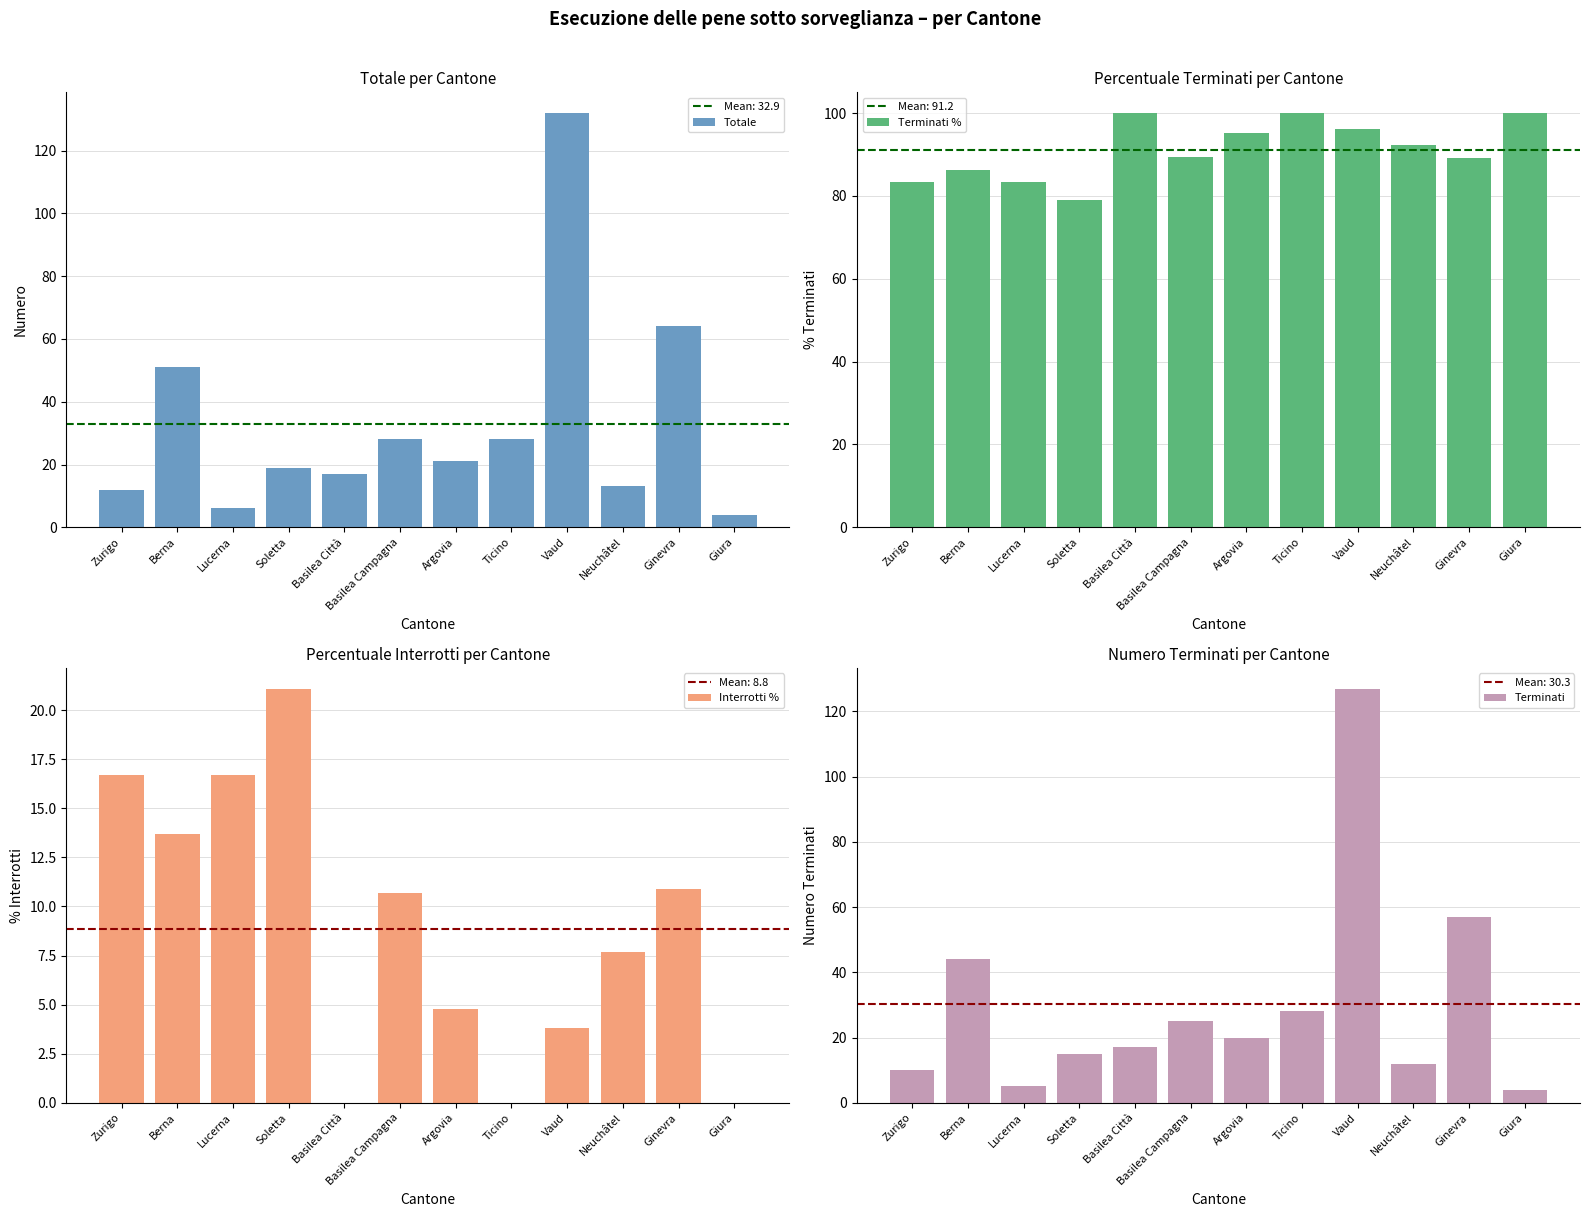

At how many categories does at least one series exceed 48?

12